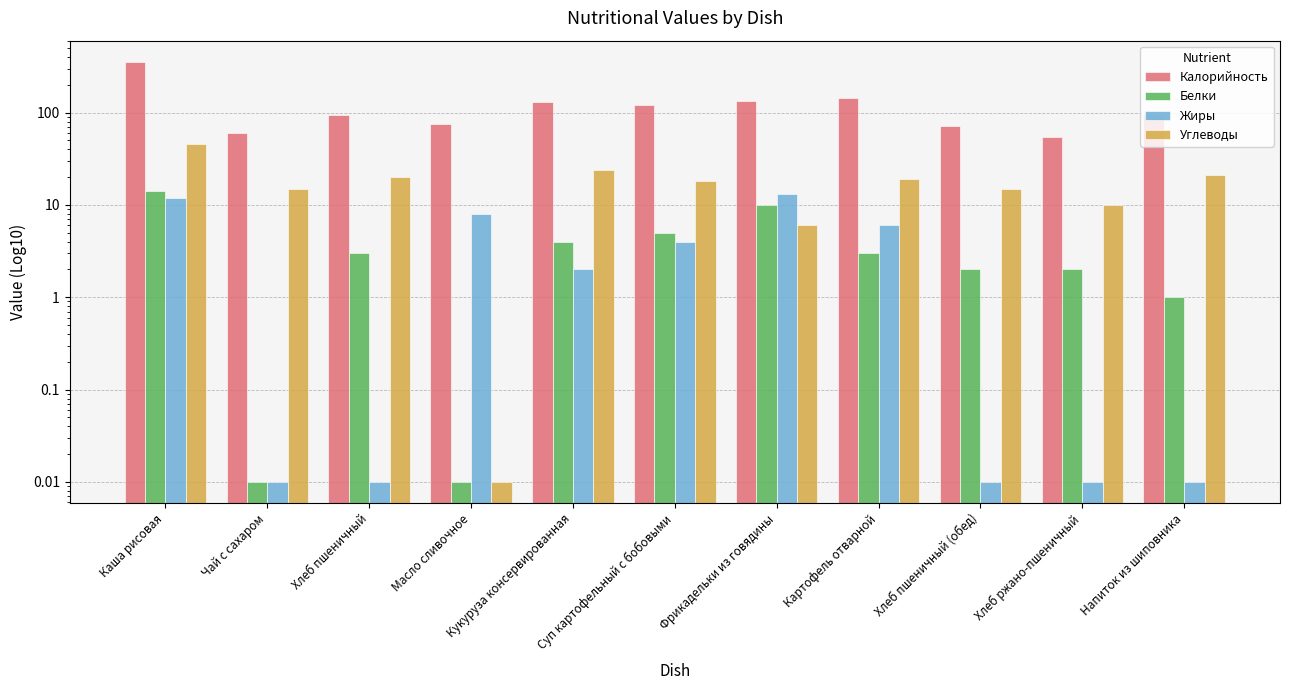

What position from the left is Суп картофельный с бобовыми?

6